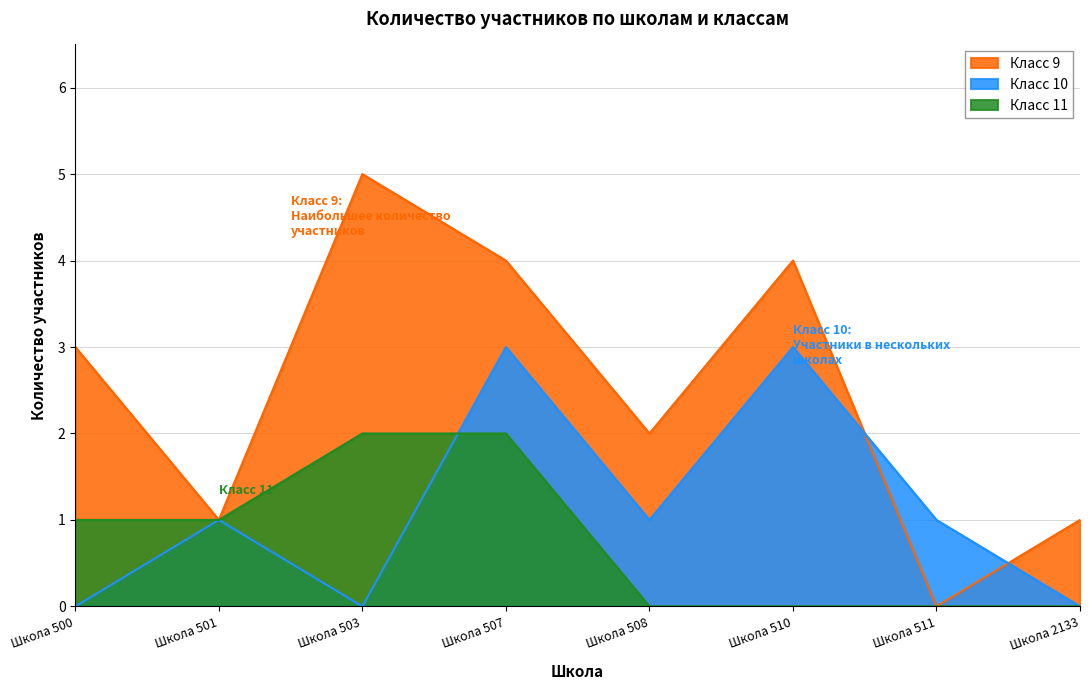

Is the value of Класс 9 at Школа 500 greater than the value of Класс 11 at Школа 500?

Yes